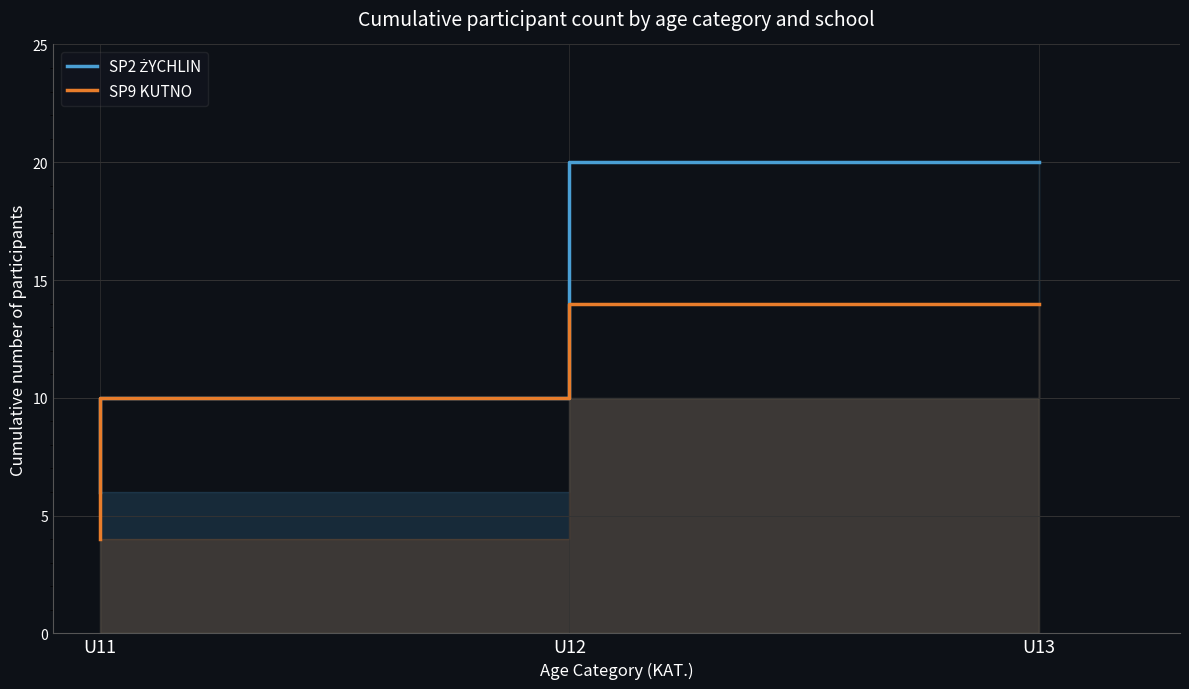

Read the SP9 KUTNO value at U12.

10